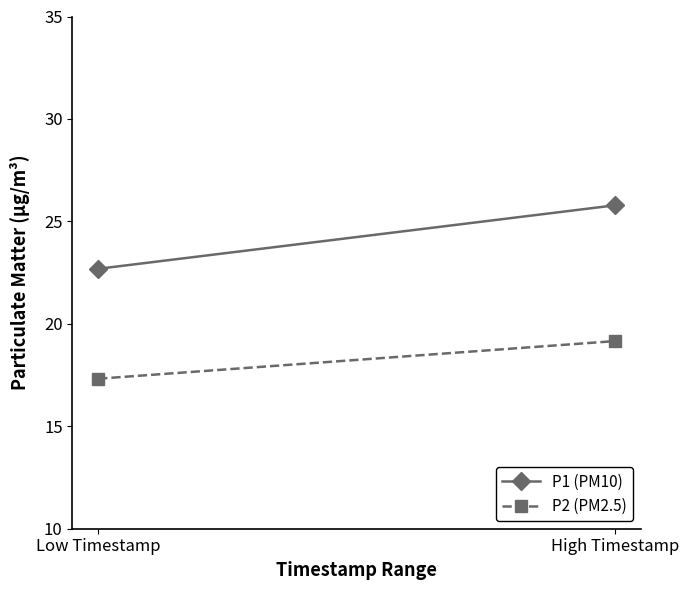

Reading left to right, what are all the values shown in this chart?

P1 (PM10): 22.7	25.8
P2 (PM2.5): 17.3	19.2